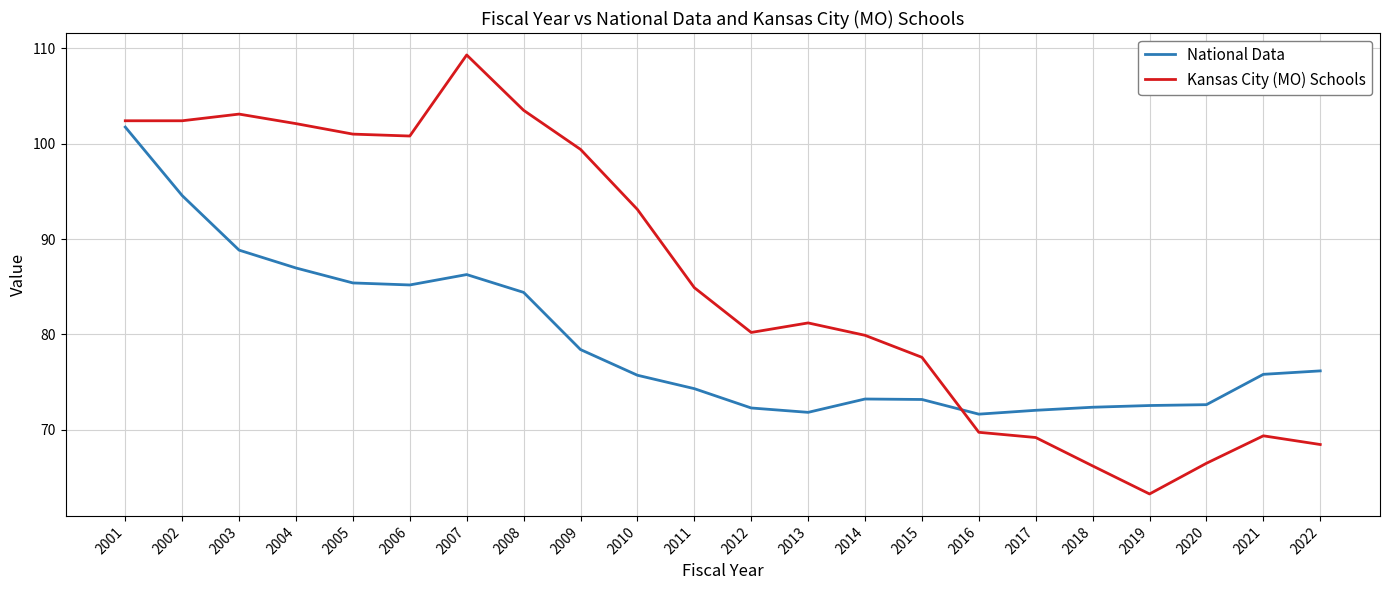

In Kansas City (MO) Schools, how many points are higher than both neighbors (excluding endpoints)?

4